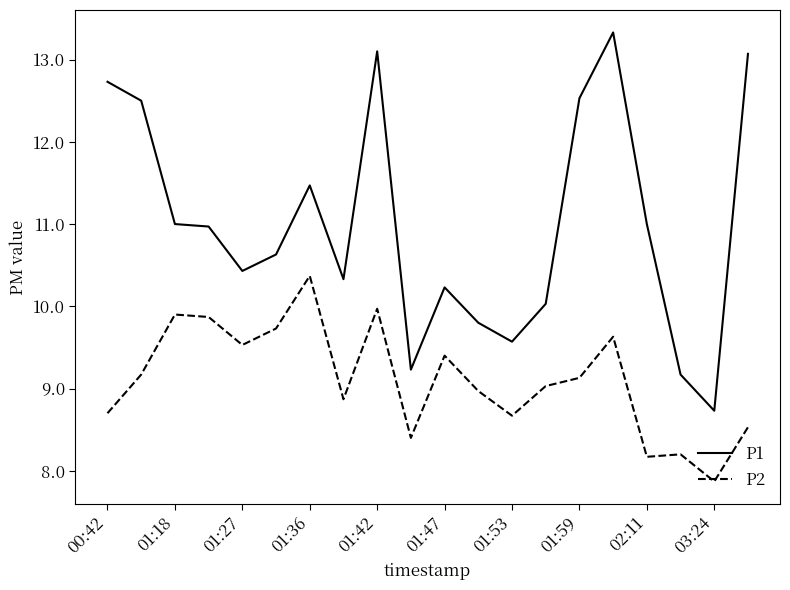

True or false: P2 and P1 cross at least once.

False